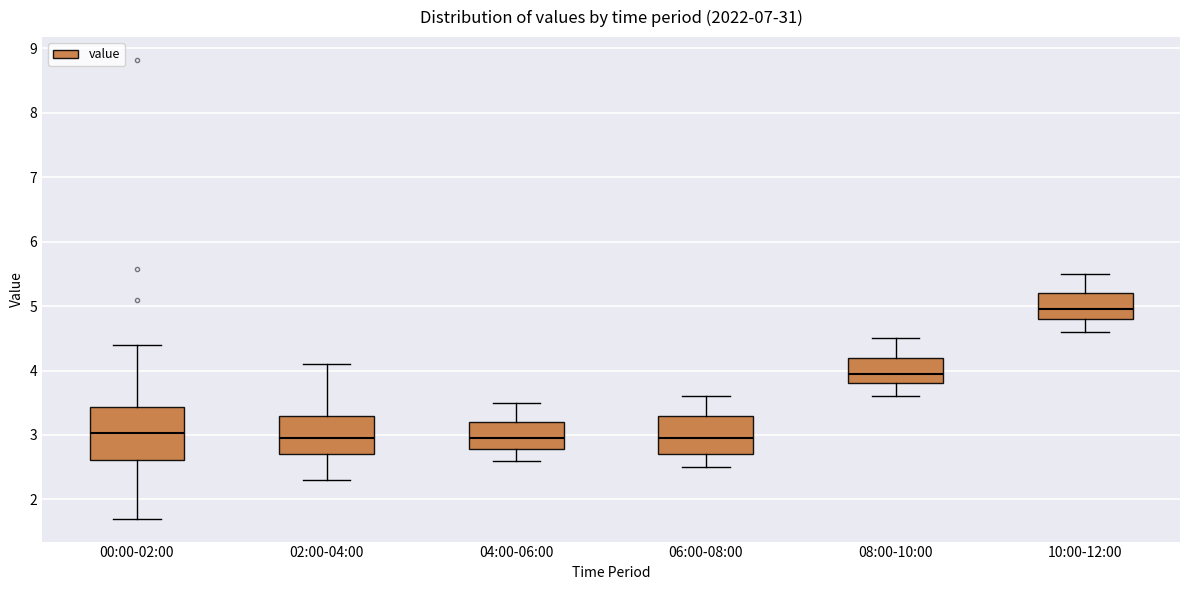

Comparing the boxes themselves (not the whiskers), which one is the tallest?

00:00-02:00